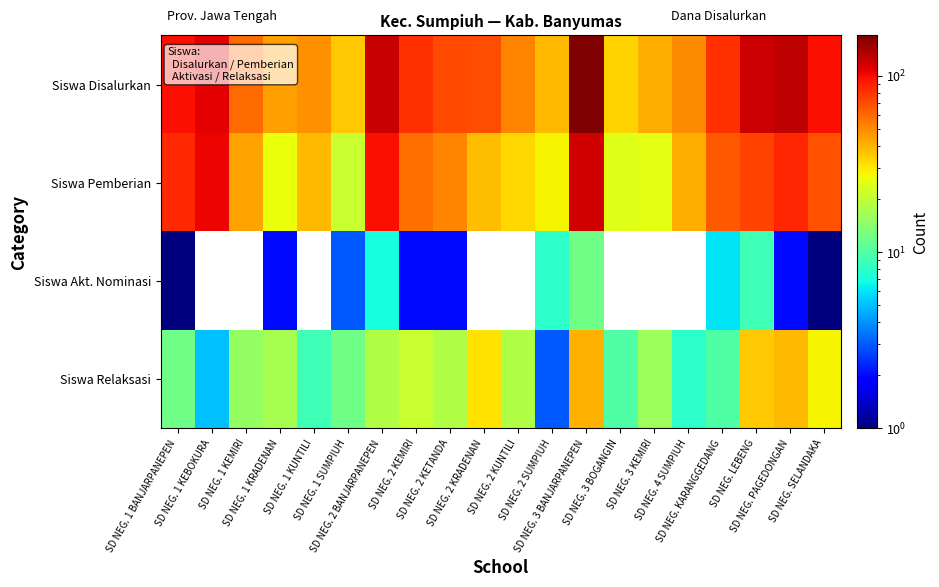

At which category is the sum across all series the highest?

SD NEG. 3 BANJARPANEPEN